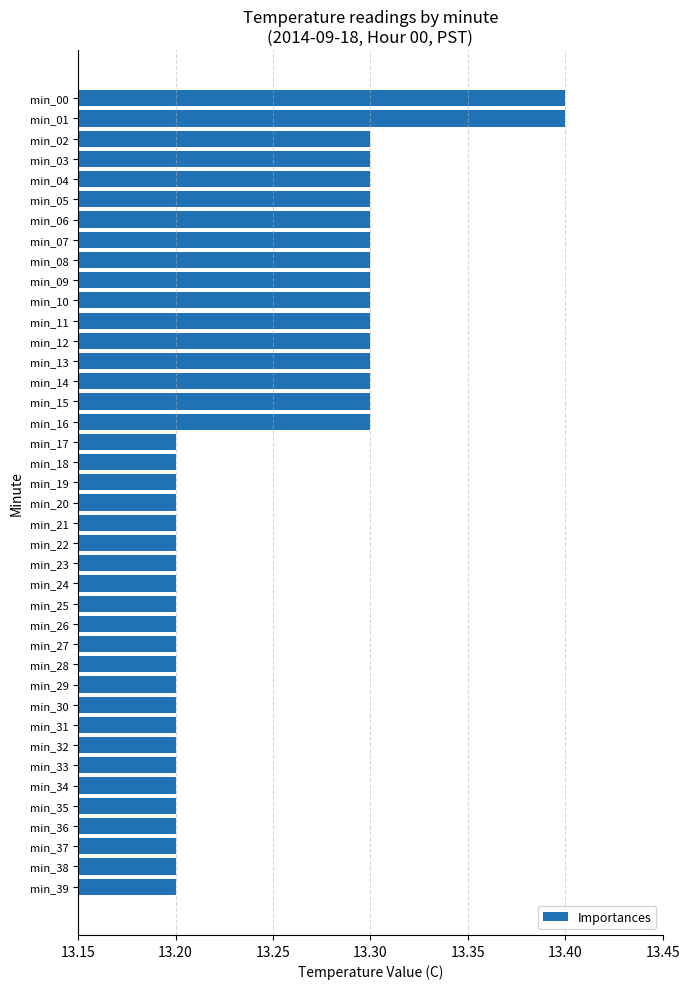

What is the value of the 37th bar from the top?

13.2